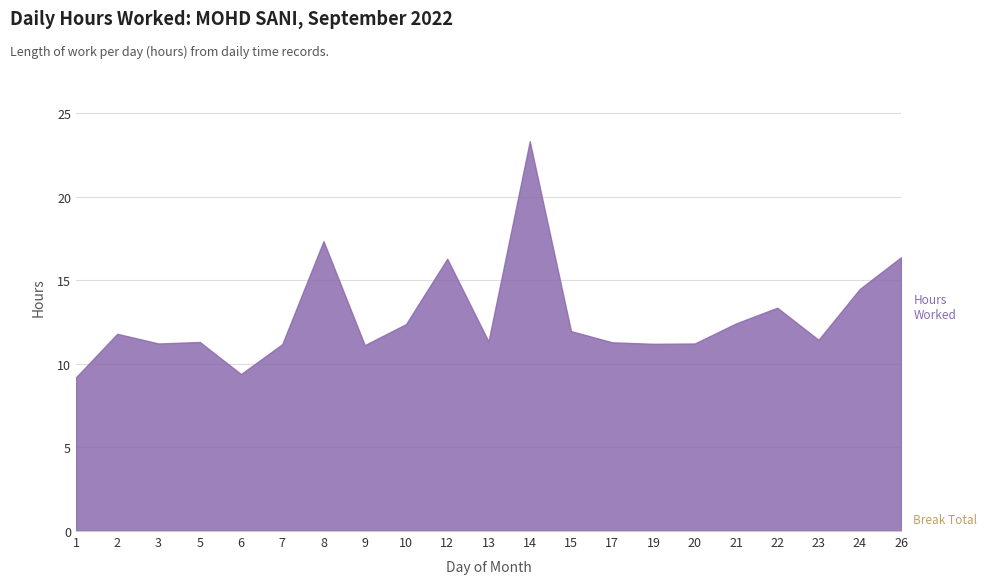

What is the greatest value displayed?

23.3